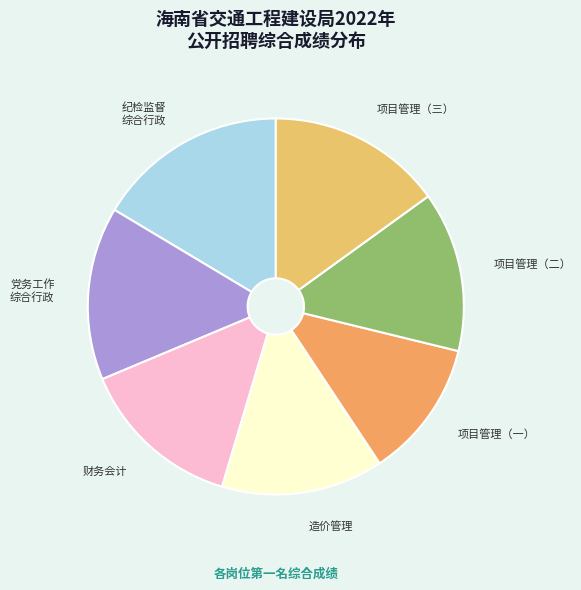

Which slice is the smallest?

项目管理（一）